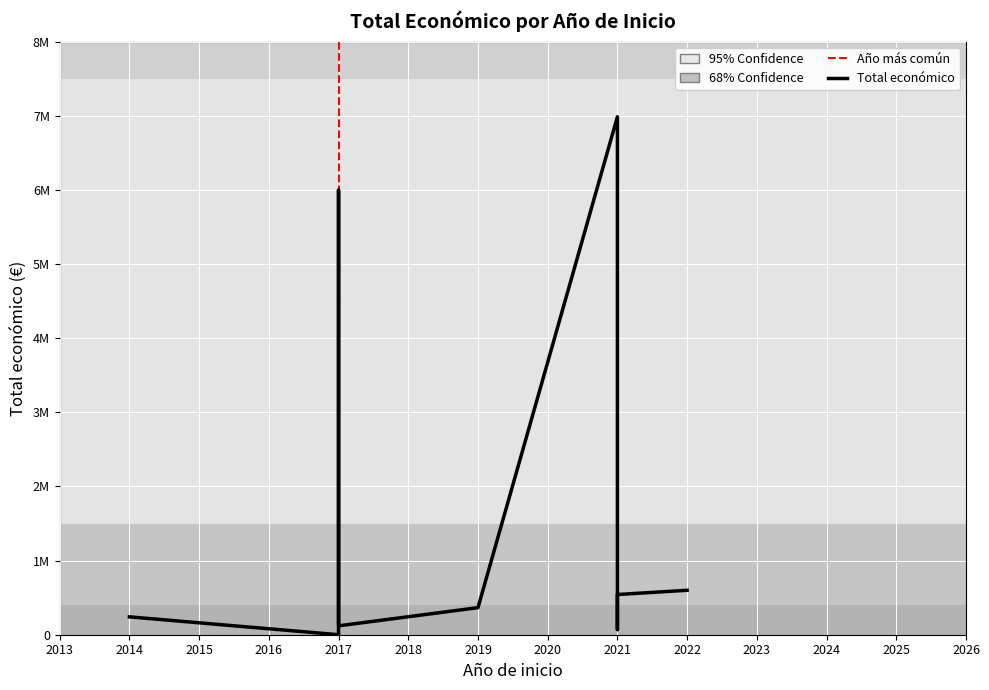

The value at 2017 is 119994. True or false?

True